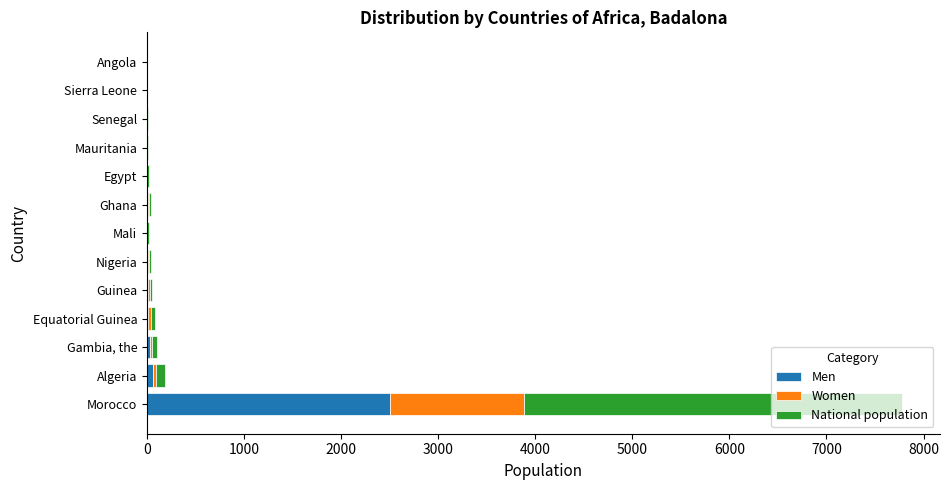

What are all the series names shown in the legend?

Men, Women, National population